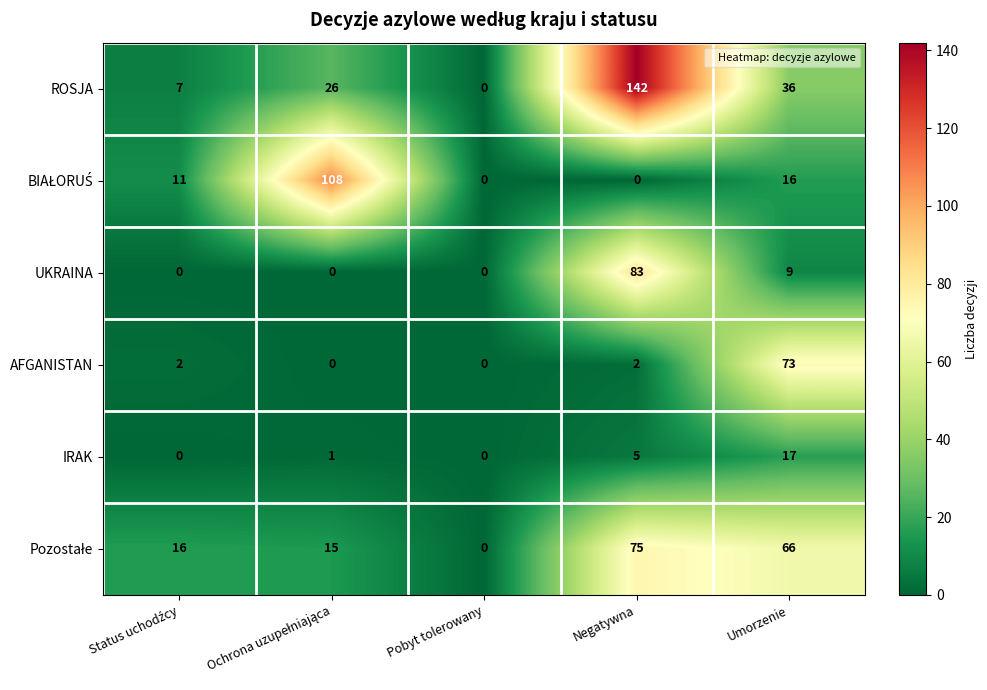

At which category is the sum across all series the highest?

Negatywna